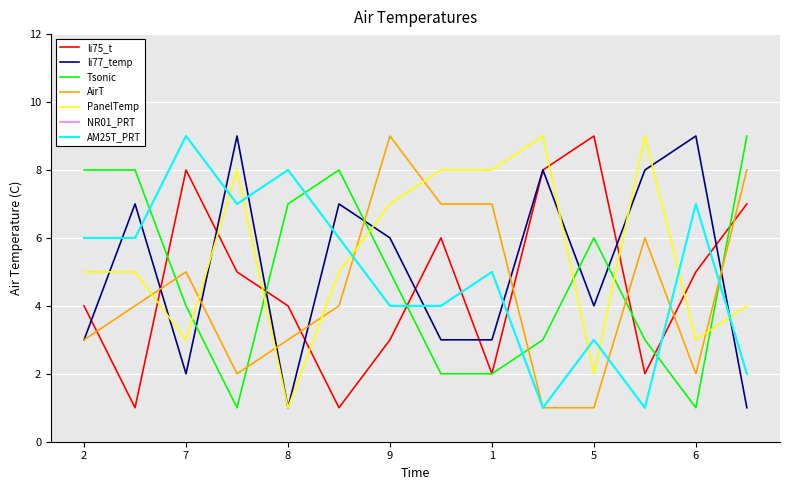

Is this an area chart (filled region under the line)?

No